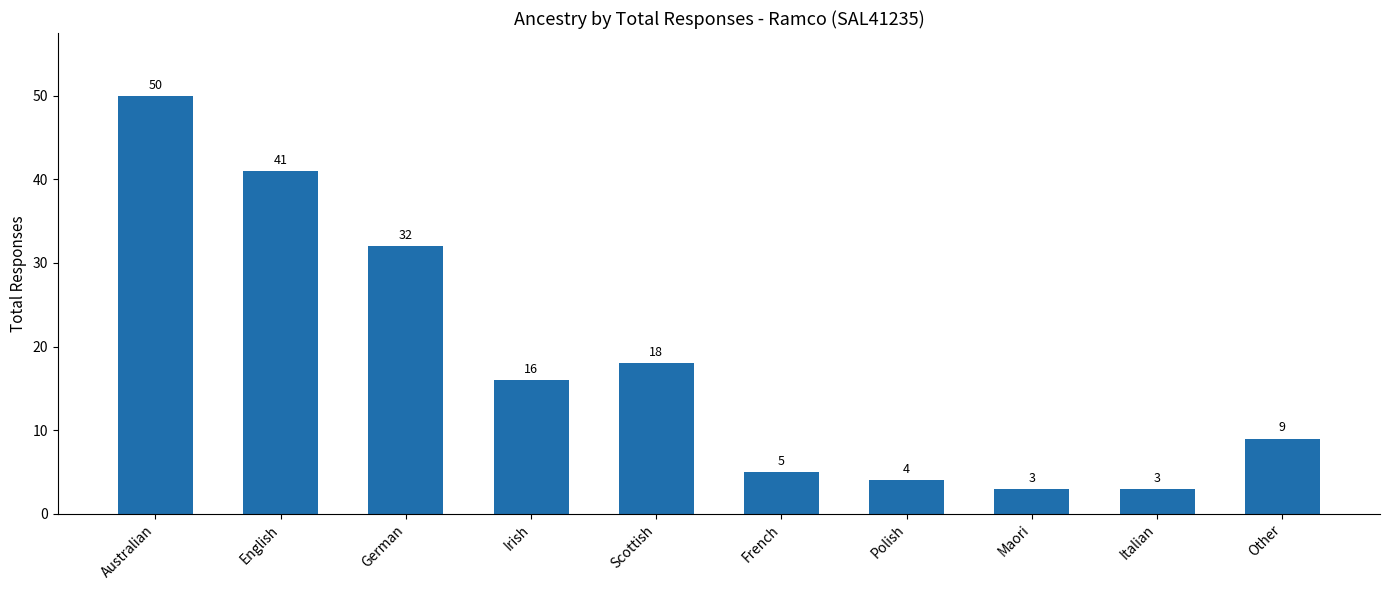

How many values are below 16?

5